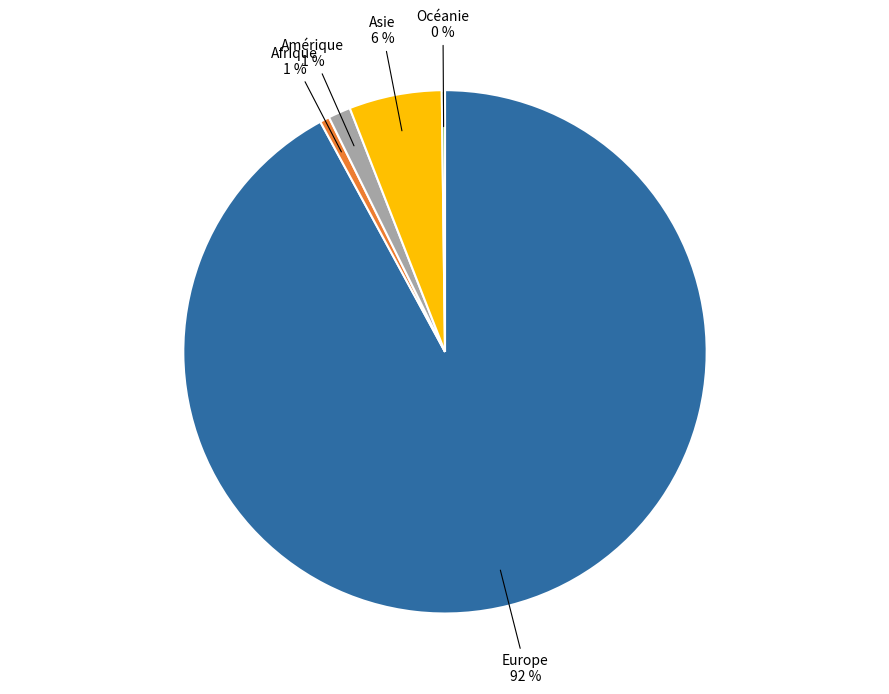

To the nearest percent, what is the difference between the largest and smallest slice percentages?

92%